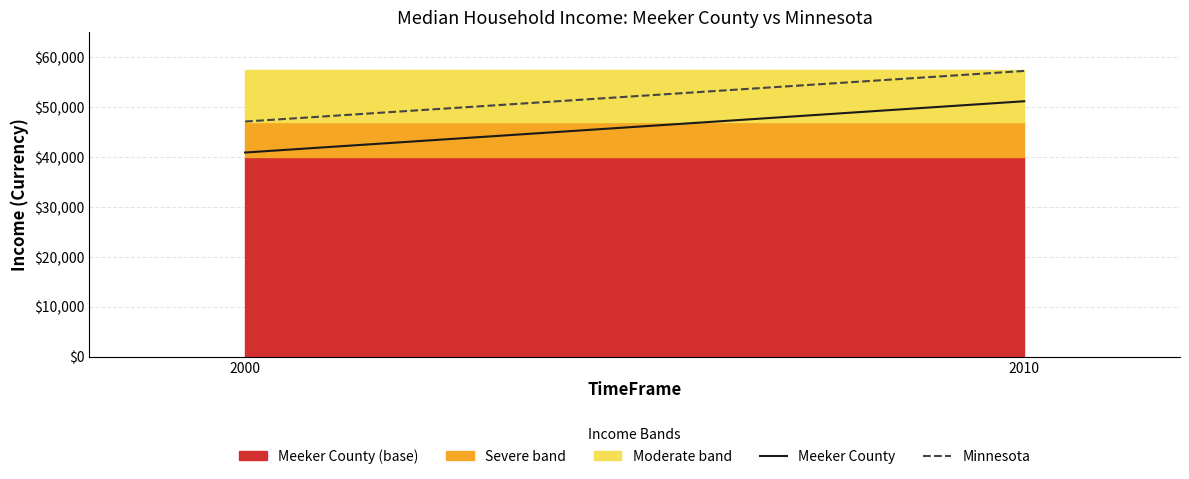

Reading left to right, list all the values displayed in this chart.

Meeker County Line: 40908	51173
Minnesota Line: 47111	57243